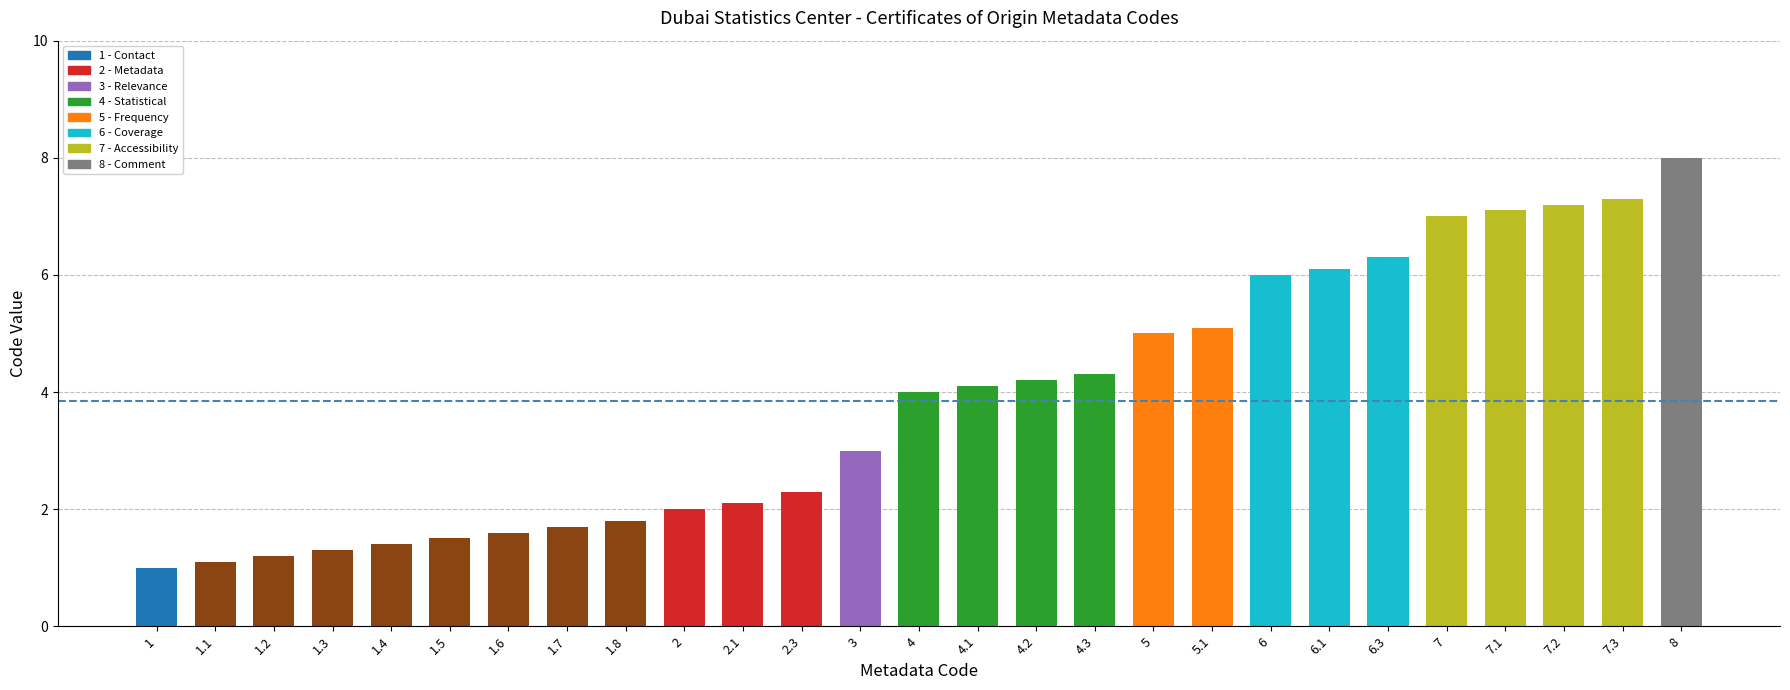

Reading left to right, transcribe all the data shown in this chart.

1.0	1.1	1.2	1.3	1.4	1.5	1.6	1.7	1.8	2.0	2.1	2.3	3.0	4.0	4.1	4.2	4.3	5.0	5.1	6.0	6.1	6.3	7.0	7.1	7.2	7.3	8.0